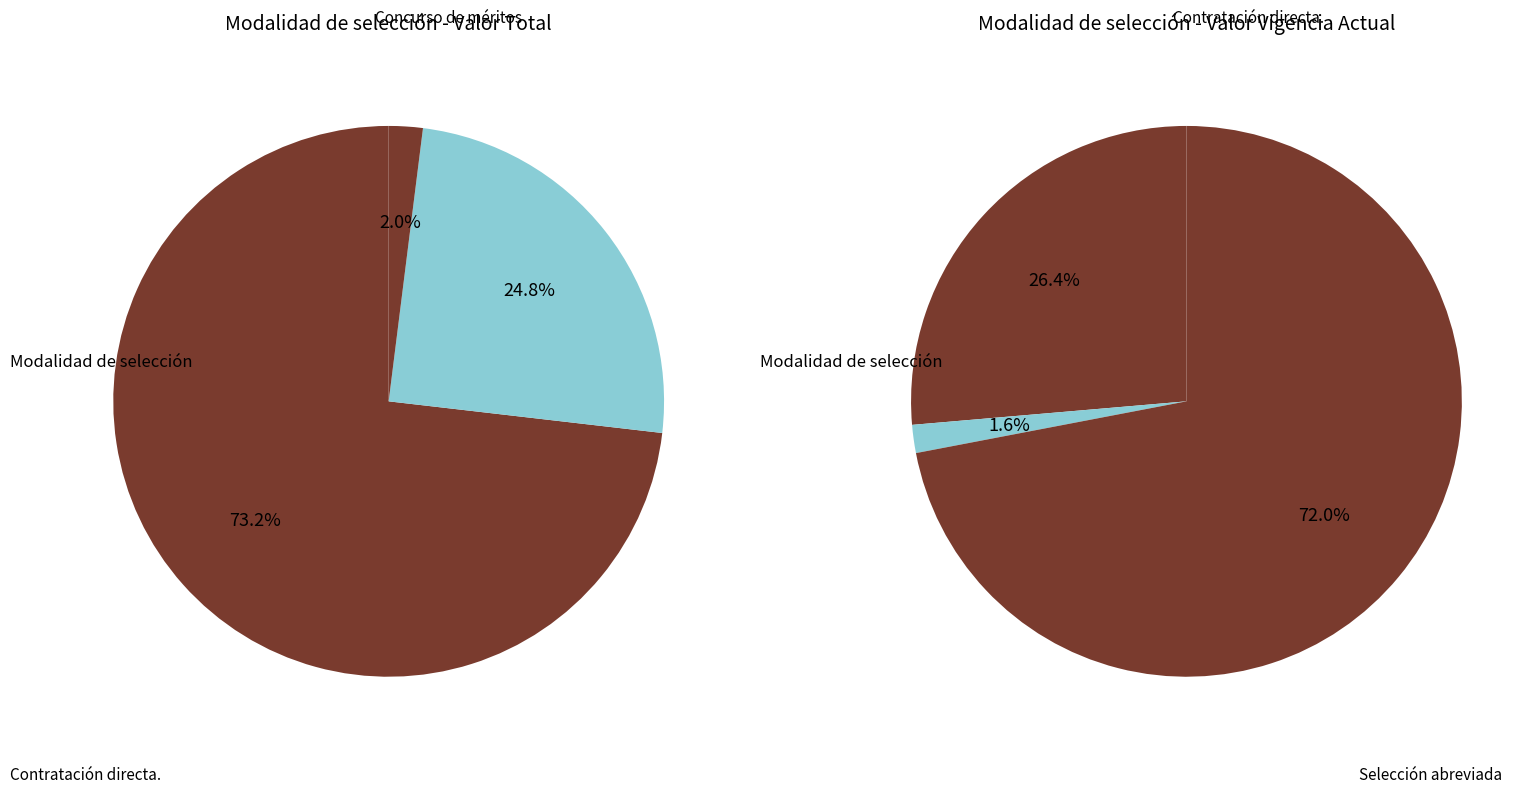

What is the ratio of the value at Contratación directa. to the value at Concurso de méritos abierto?

2.9